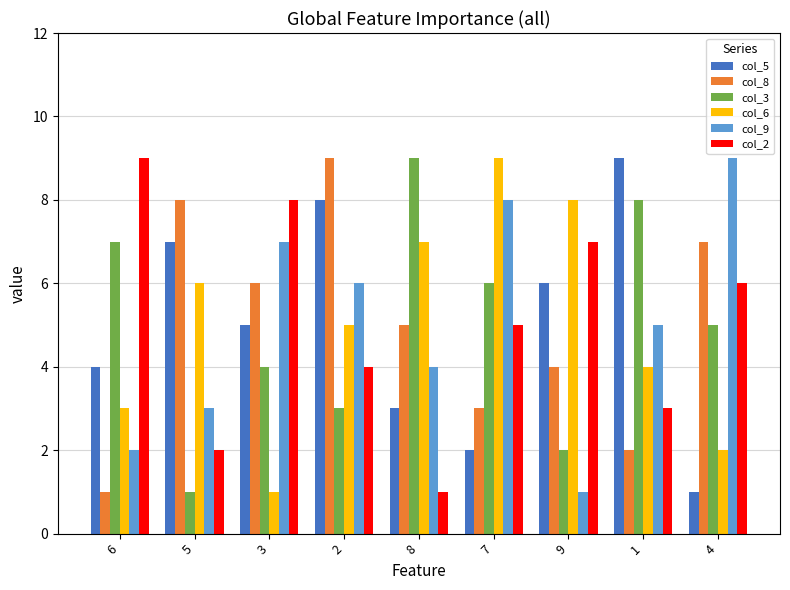

What are all the series names shown in the legend?

col_5, col_8, col_3, col_6, col_9, col_2